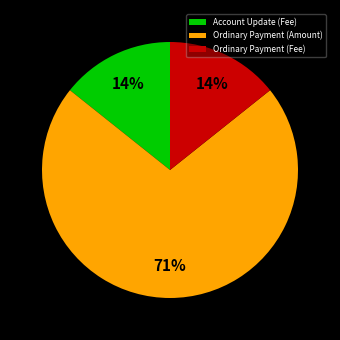

The Account Update (Fee) slice represents 25% of the pie. True or false?

False